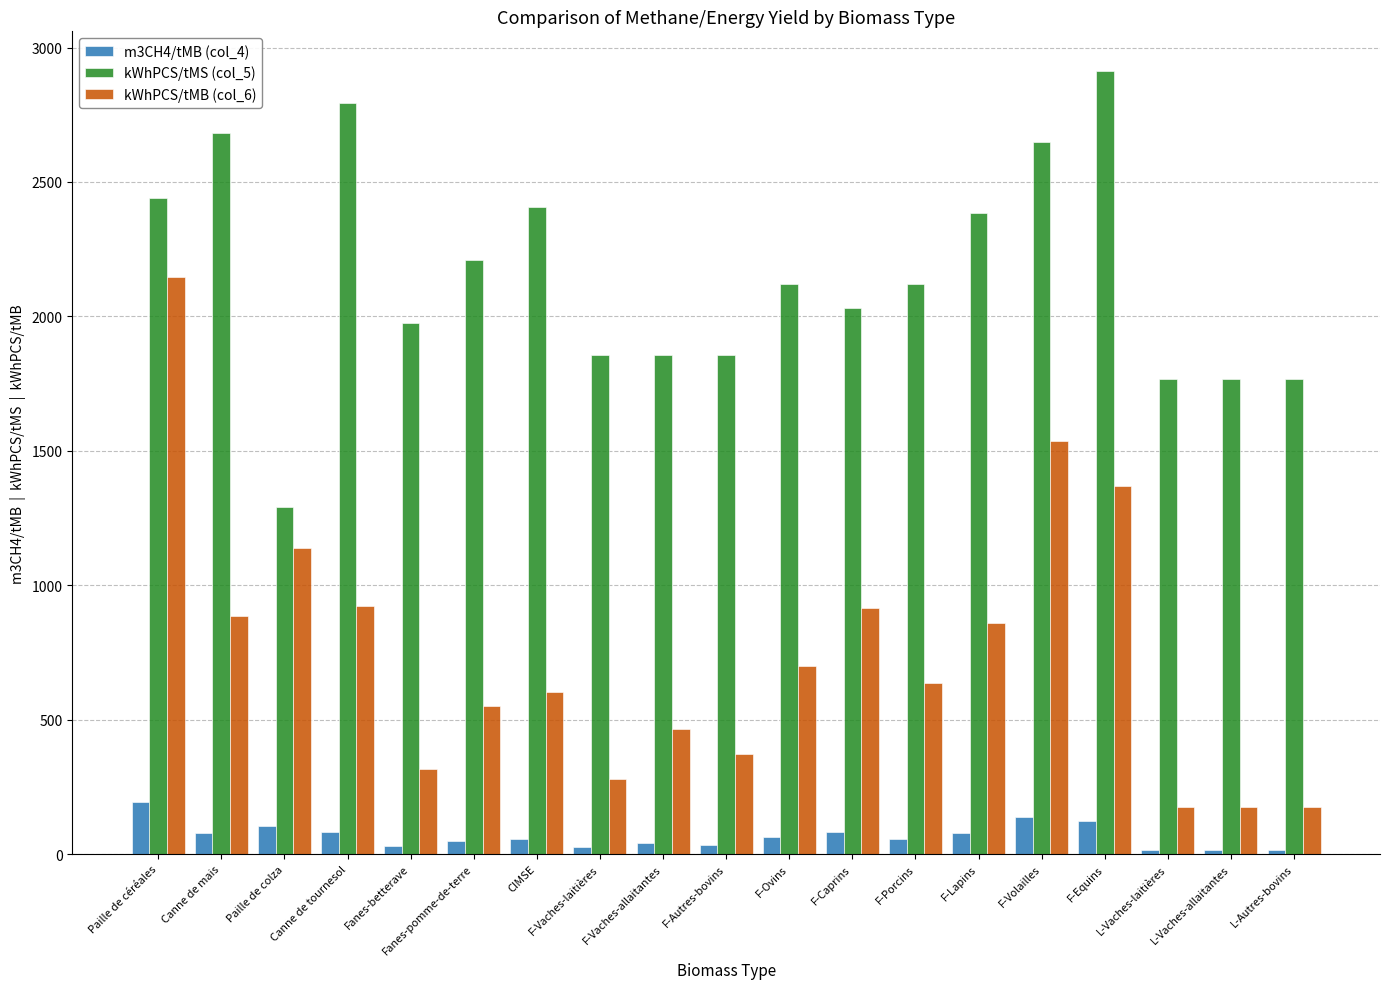

Rank the series by their maximum value, from highest to lowest.

kWhPCS/tMS (col_5), kWhPCS/tMB (col_6), m3CH4/tMB (col_4)